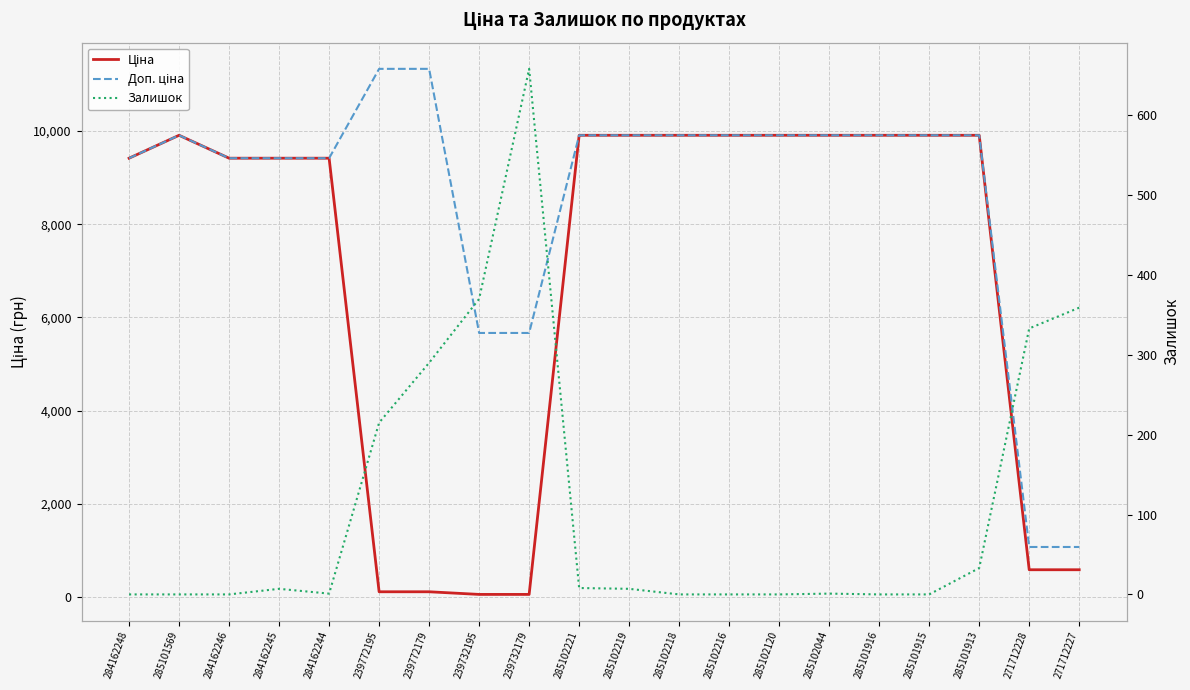

True or false: Доп. ціна and Залишок intersect in this chart.

False